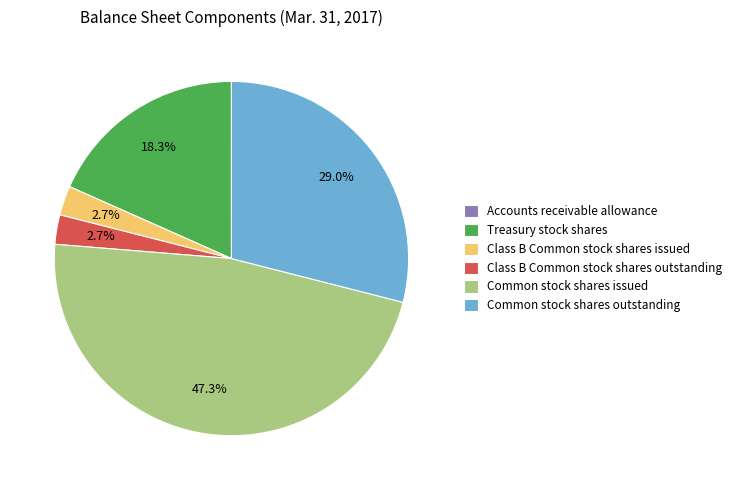

To the nearest percent, what is the combined percentage of Class B Common stock shares outstanding and Common stock shares issued?

50%